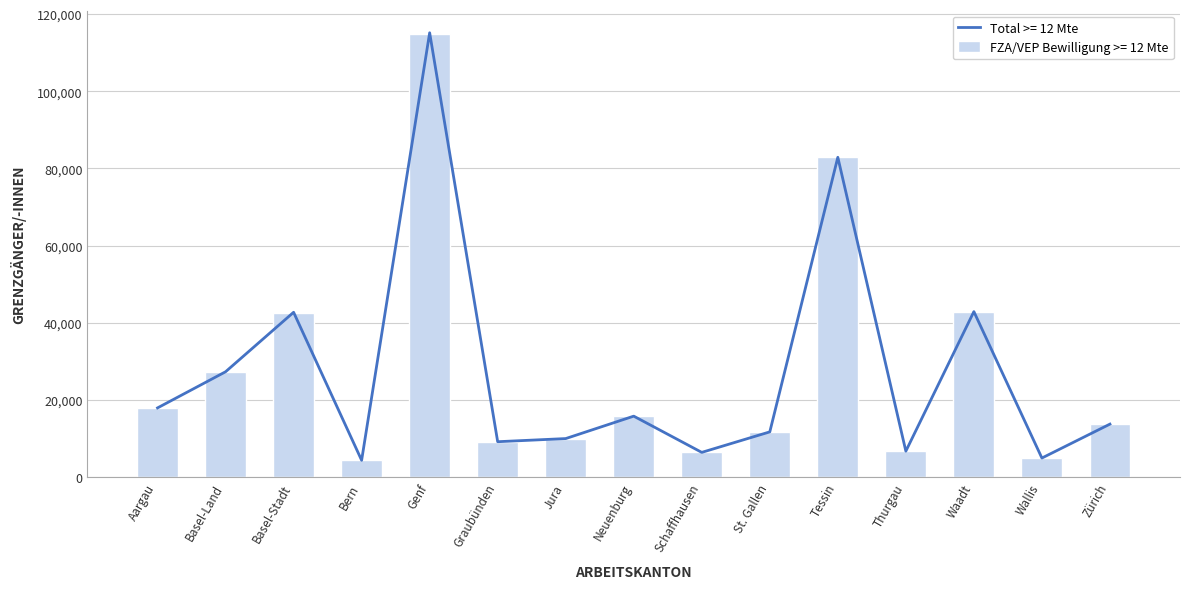

What is the sum of the Total >= 12 Mte values at Basel-Land and Aargau?

45203